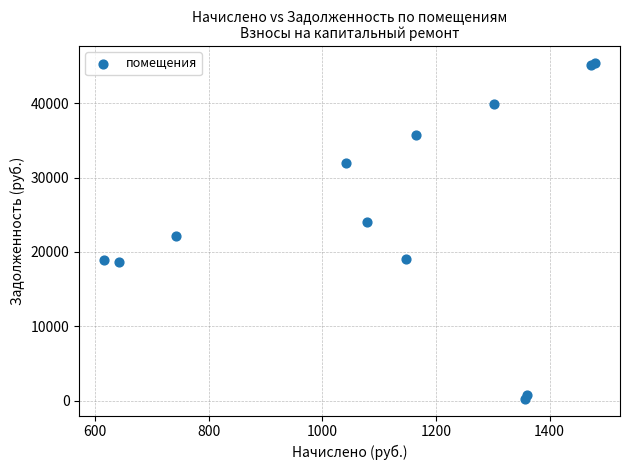

What Y value in the scatter plot is closest to 22832?

22112.5